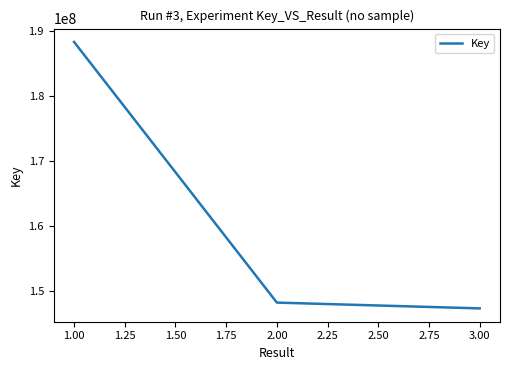

The value at 3.00 is 77689268. True or false?

False